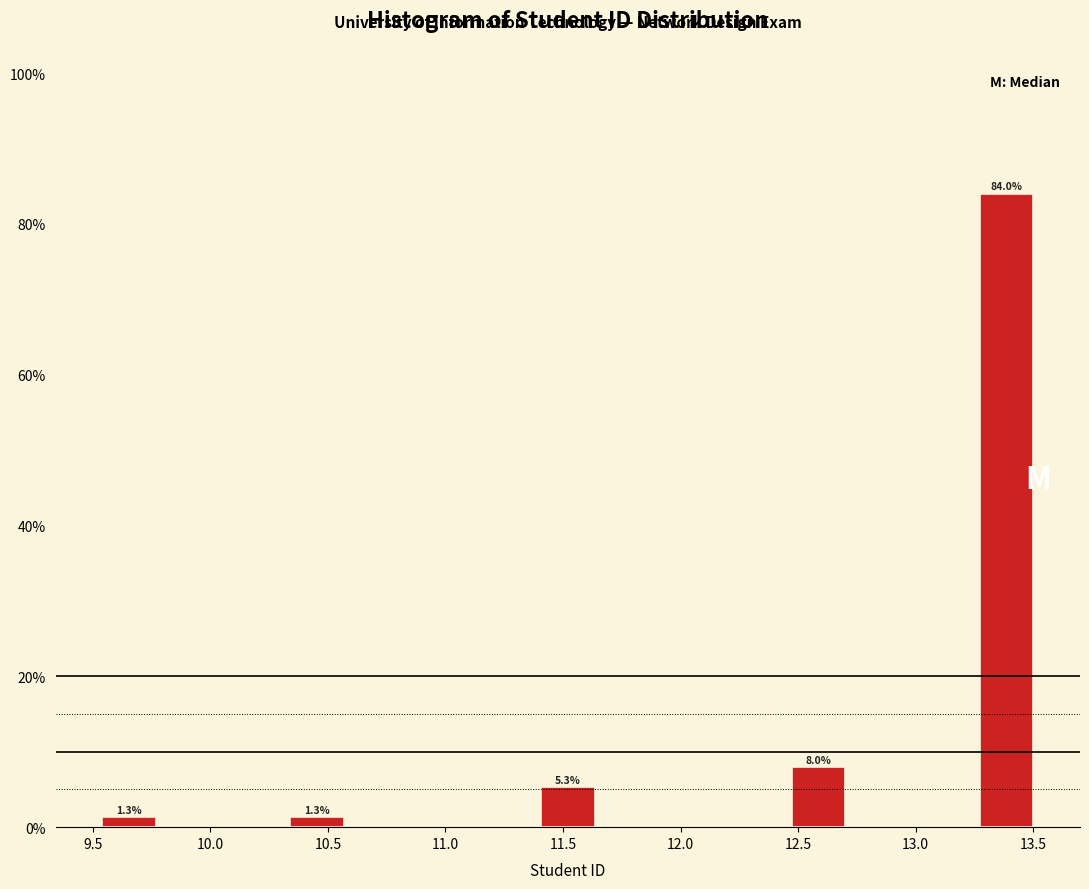

Over which range of the x-axis is the bar tallest?

13.25 to 13.50